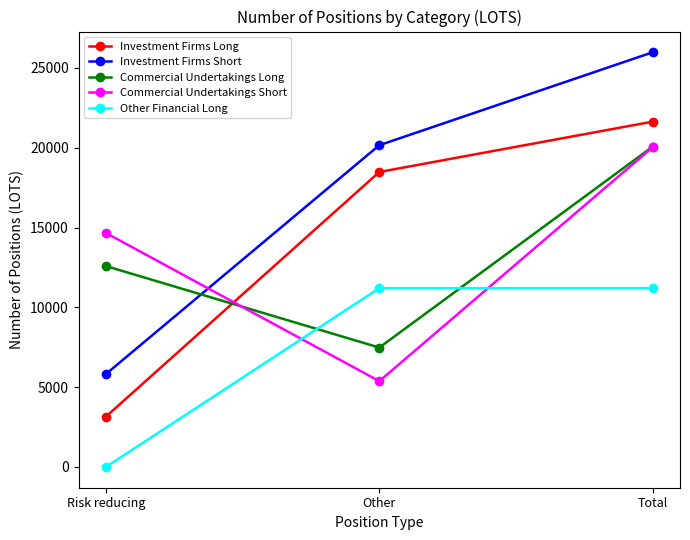

At which label does Investment Firms Short reach its minimum?

Risk reducing